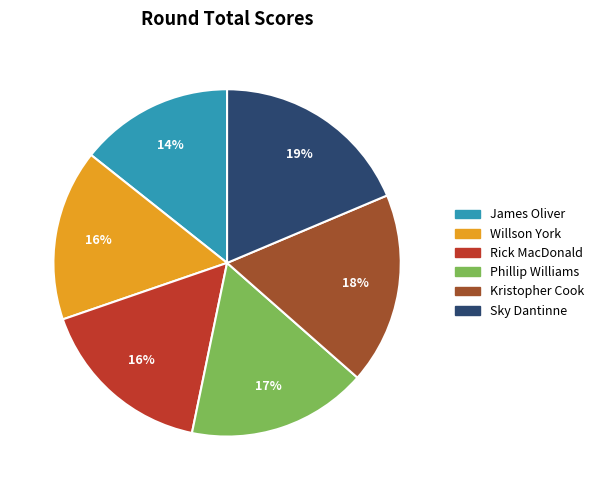

To the nearest percent, what is the difference between the Willson York and Sky Dantinne slice percentages?

3%